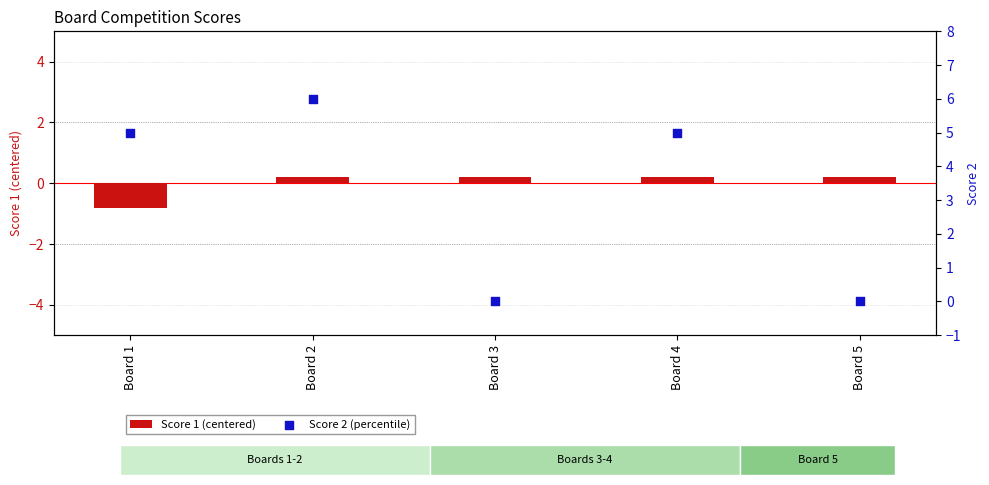

Which series has the largest total across all categories?

Score 2 (percentile)